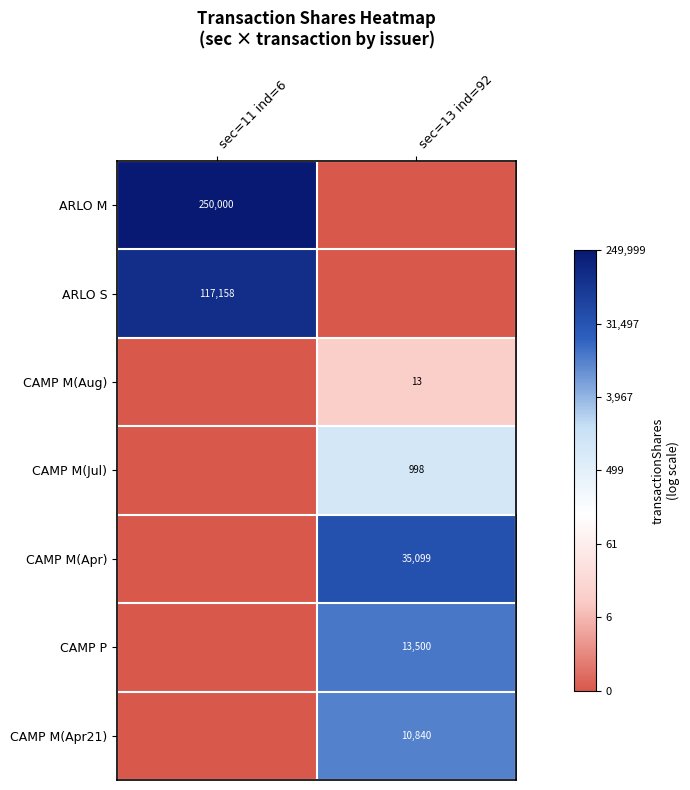

True or false: CAMP M(Apr) has a value of 35099 at sec=13 ind=92.

True